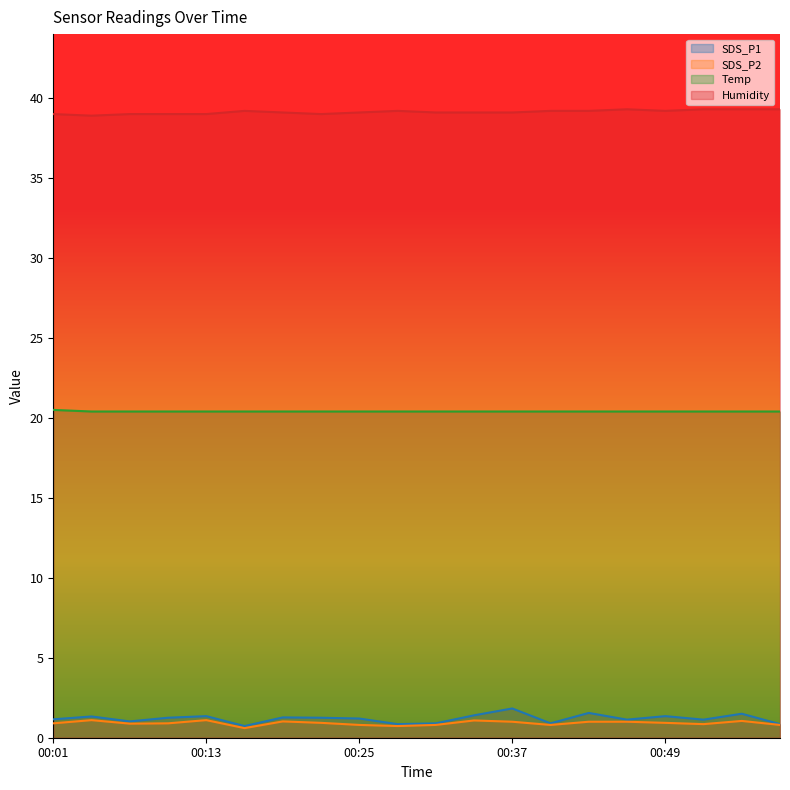

At which category does the chart reach its minimum across all series?

00:16